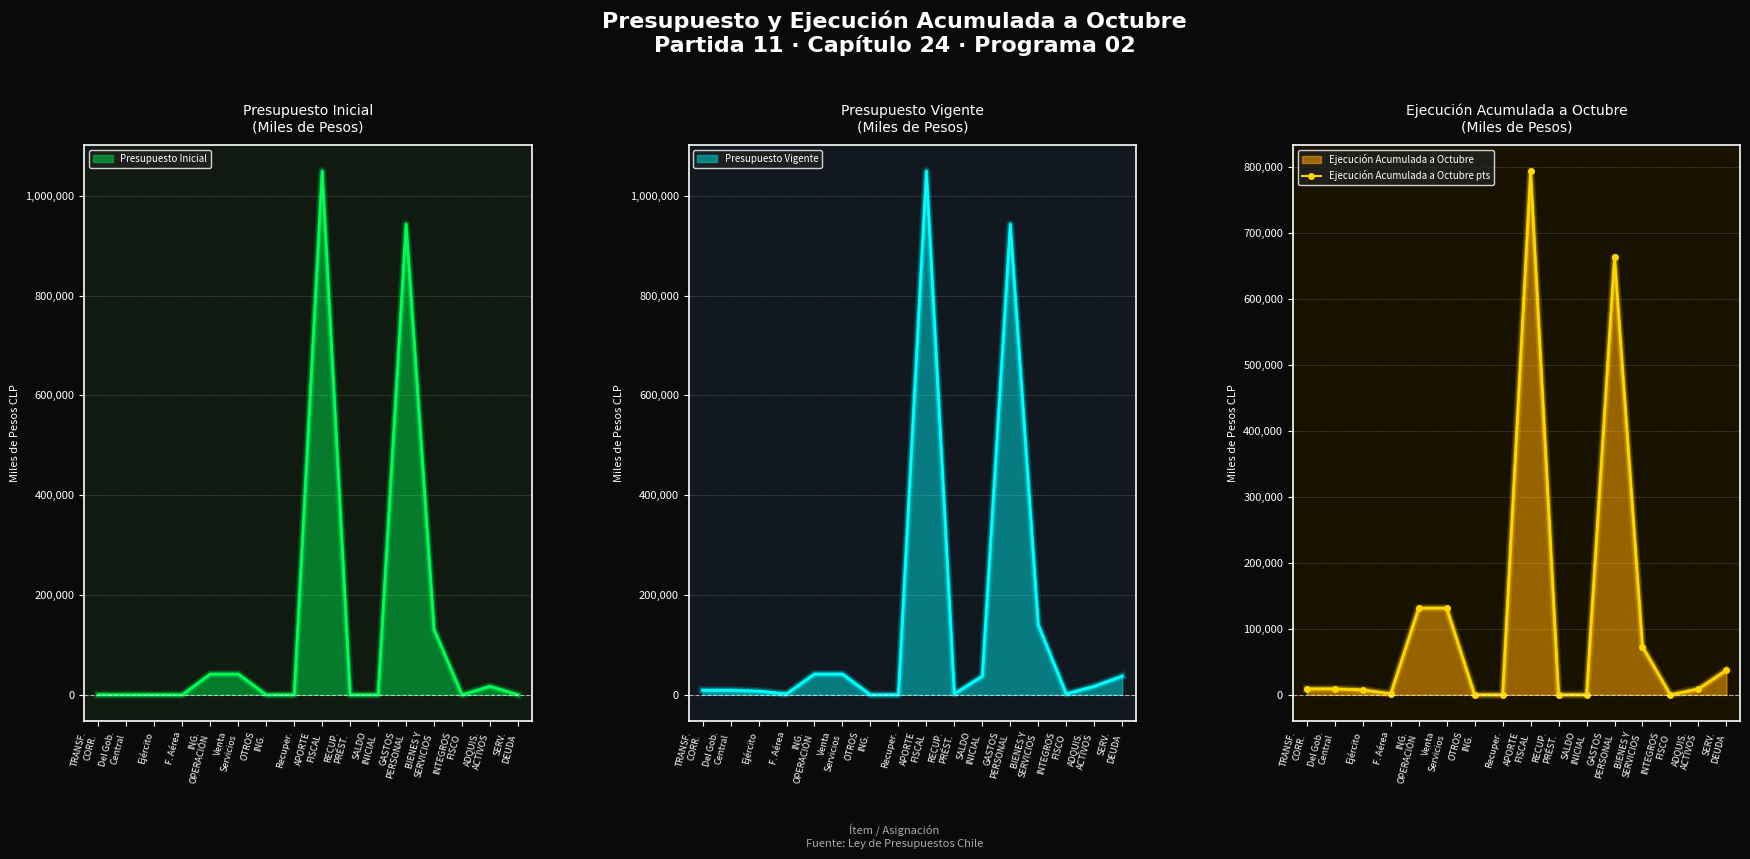

Reading left to right, transcribe all the data shown in this chart.

9093	9093	7362	1731	131481	131481	0	0	793319	0	0	662854	72944	0	8974	37386